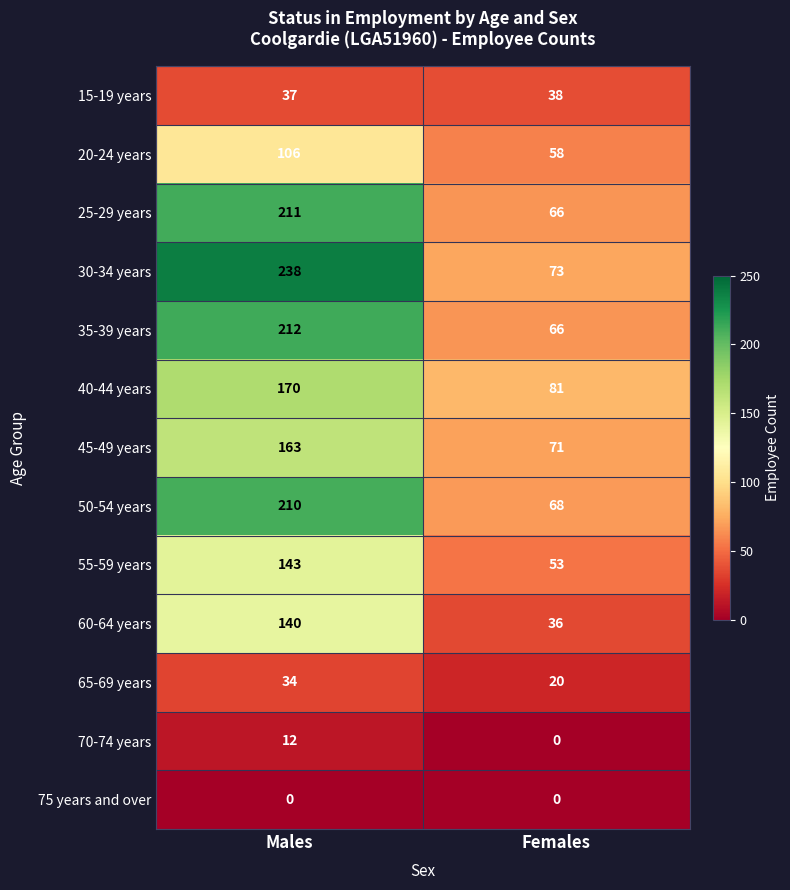

List the series in order of their peak value, highest first.

30-34 years, 35-39 years, 25-29 years, 50-54 years, 40-44 years, 45-49 years, 55-59 years, 60-64 years, 20-24 years, 15-19 years, 65-69 years, 70-74 years, 75 years and over